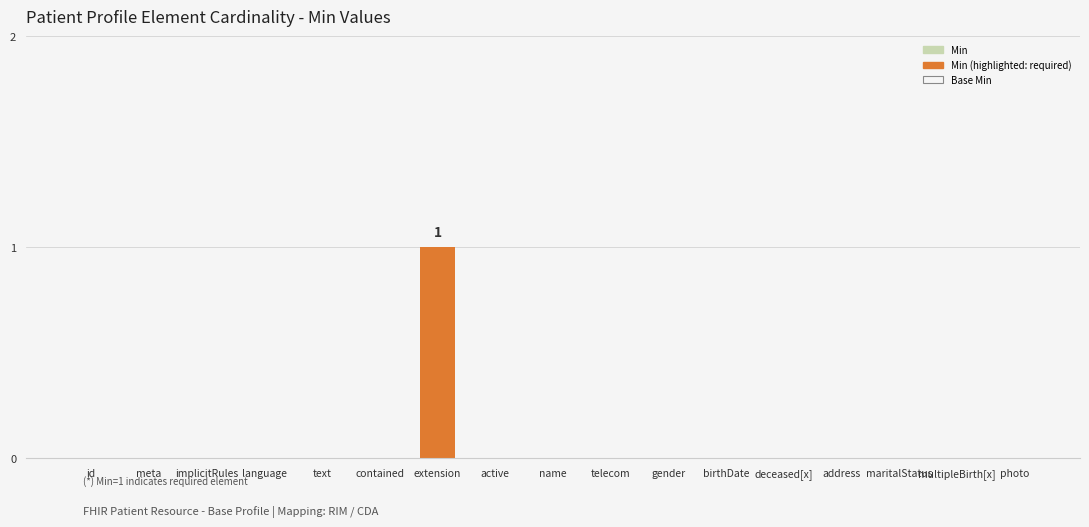

Is it true that the value at id is 1?

False